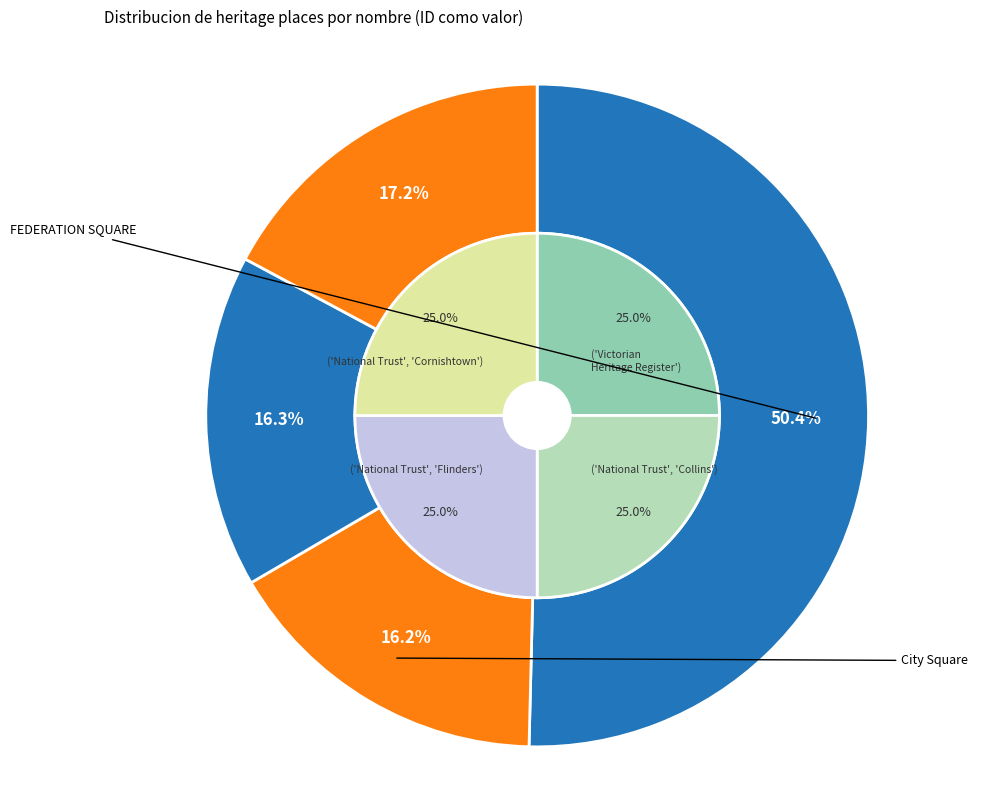

Which category accounts for the majority?

FEDERATION SQUARE